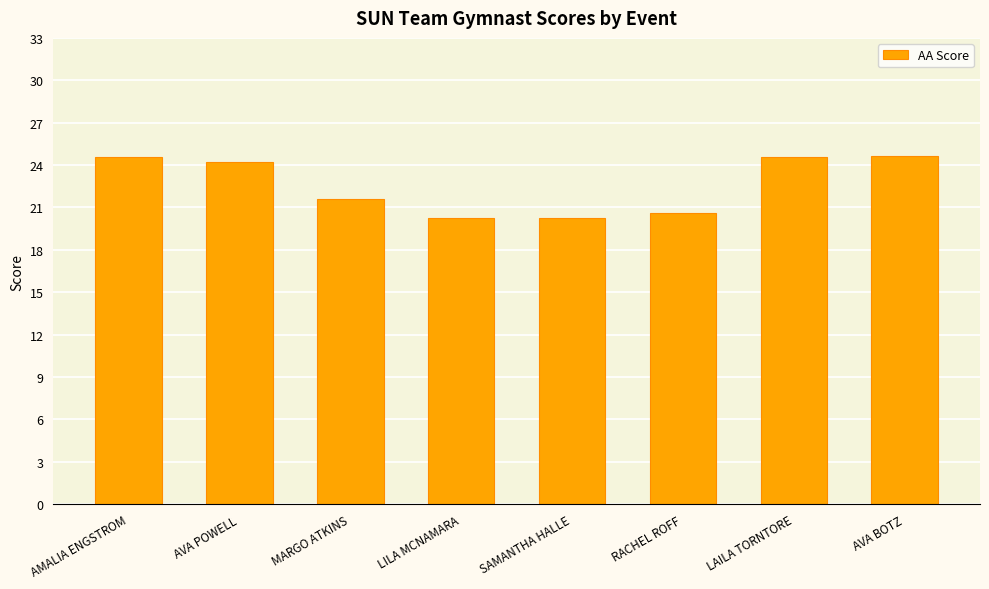

Does the chart contain any negative values?

No